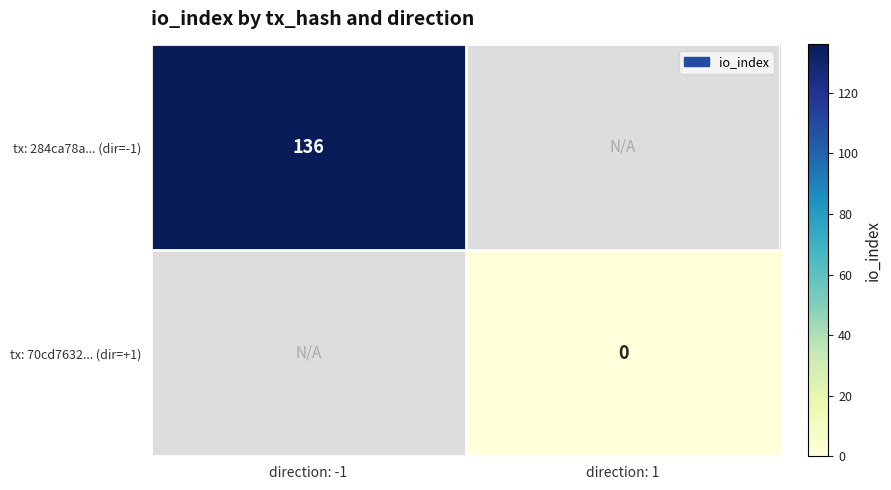

The tx: 284ca78a... (dir=-1) series shows 73 at direction: -1. True or false?

False